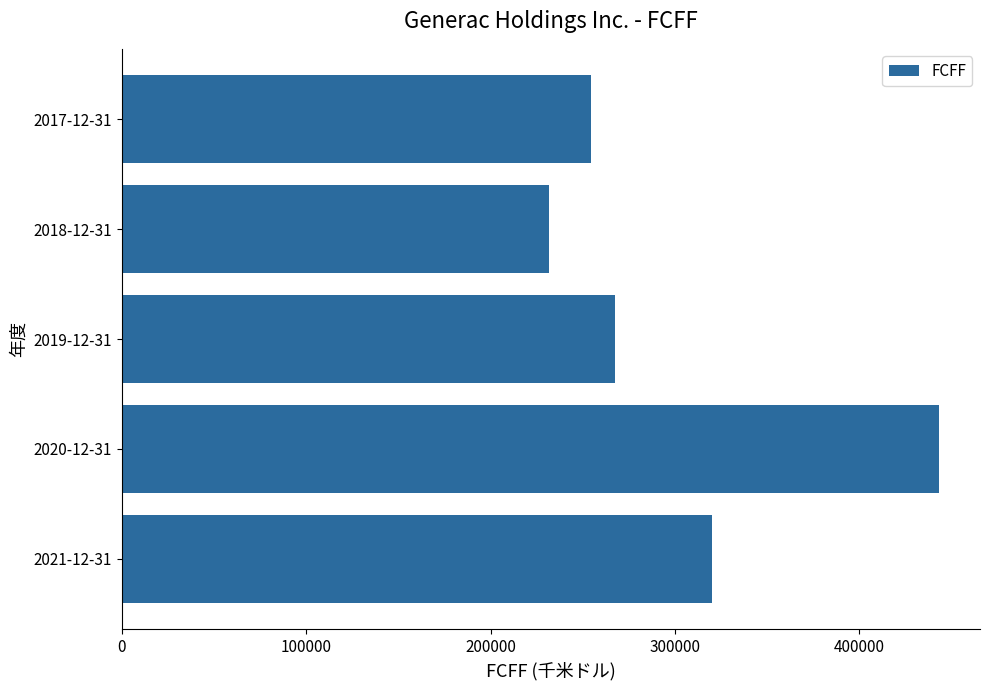

How many categories are shown in the chart?

5